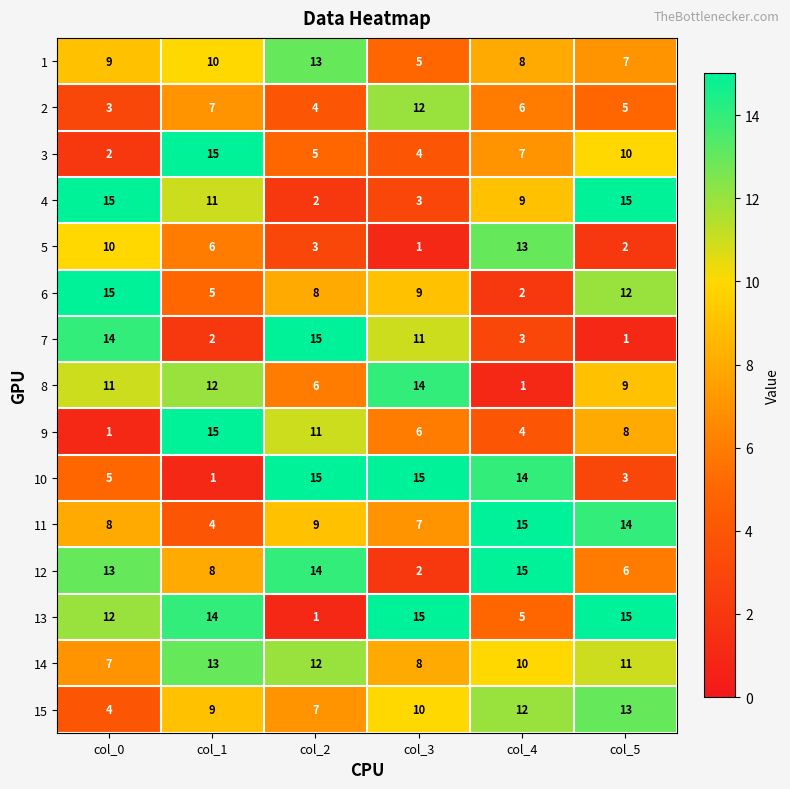

At which label does 3 reach its minimum?

col_0